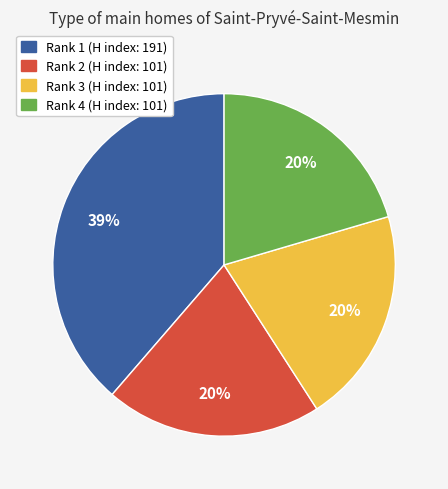

Count the number of slices in the pie.

4